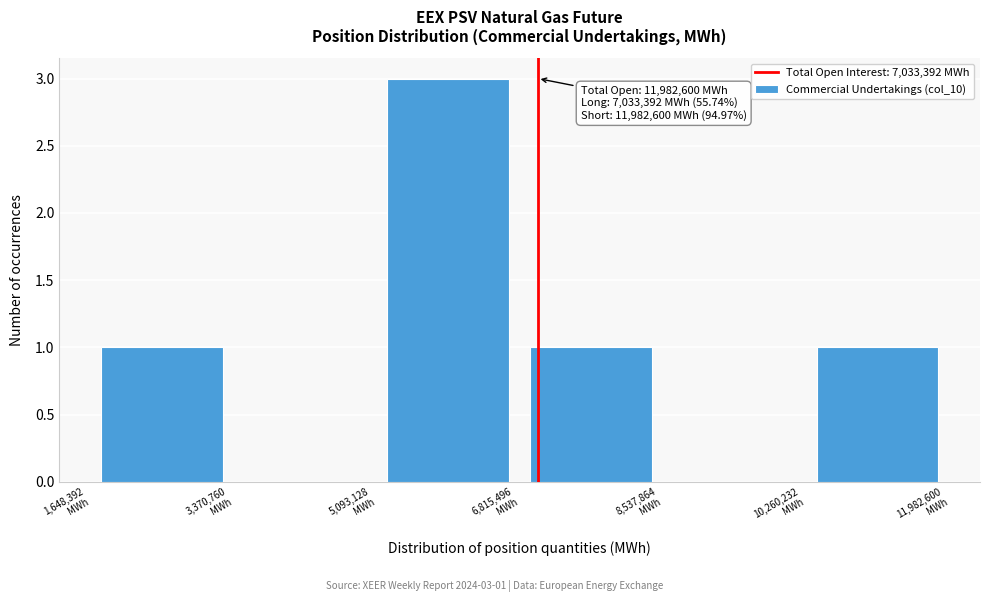

Which range on the x-axis has the tallest bar?

5000000 to 6800000